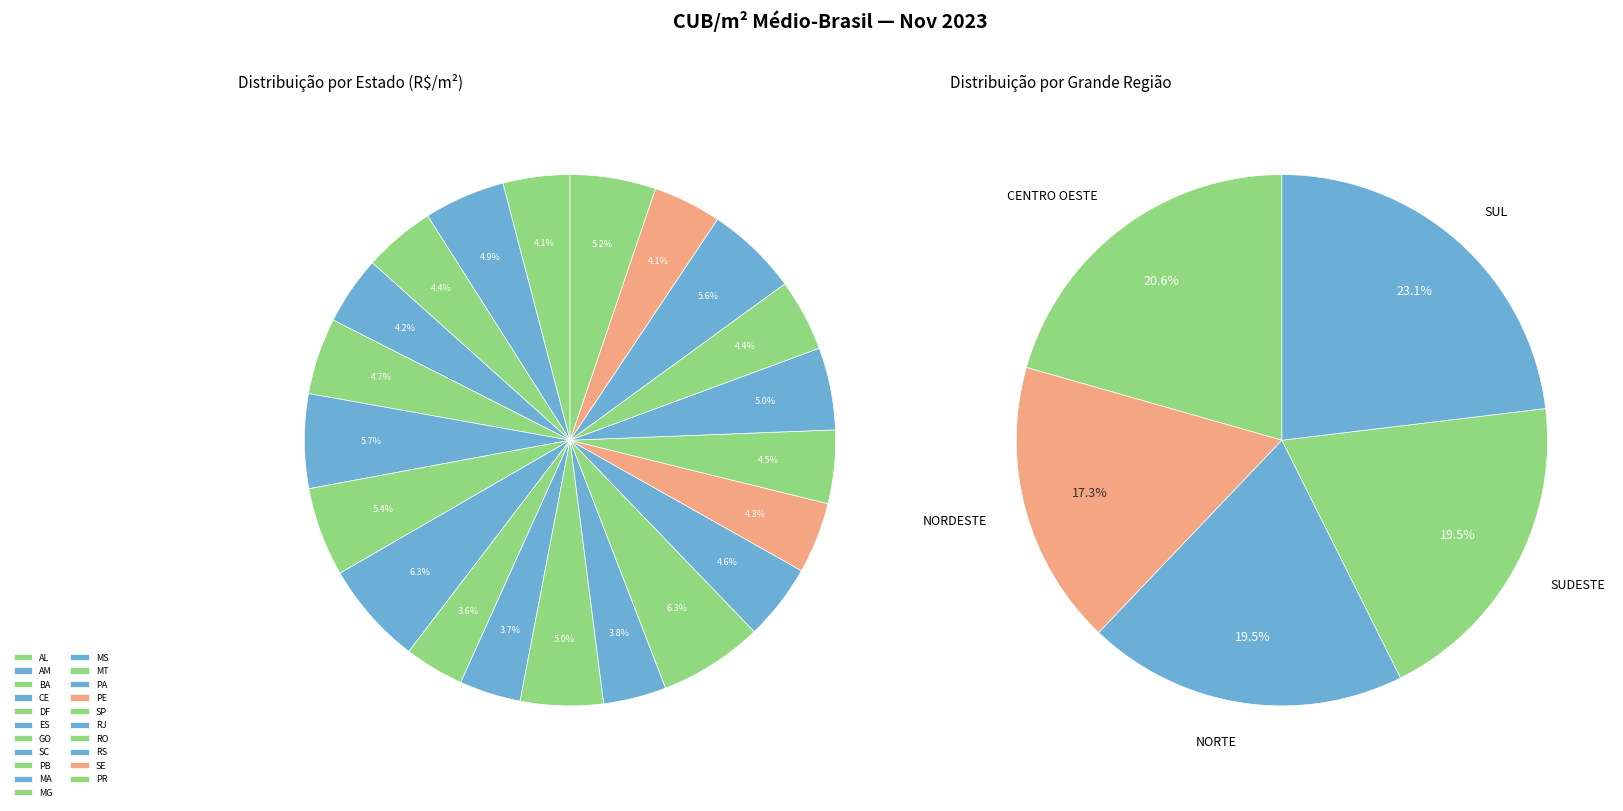

To the nearest percent, what portion does CE represent?

4%